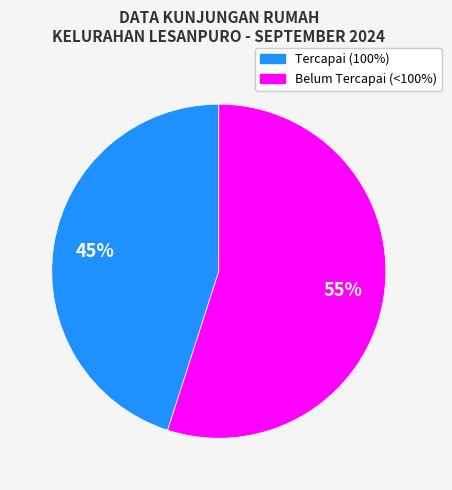

Is there a majority slice in this chart?

Yes